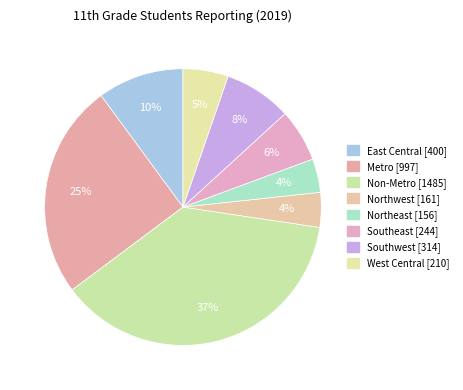

Does East Central represent more than half of the total?

No